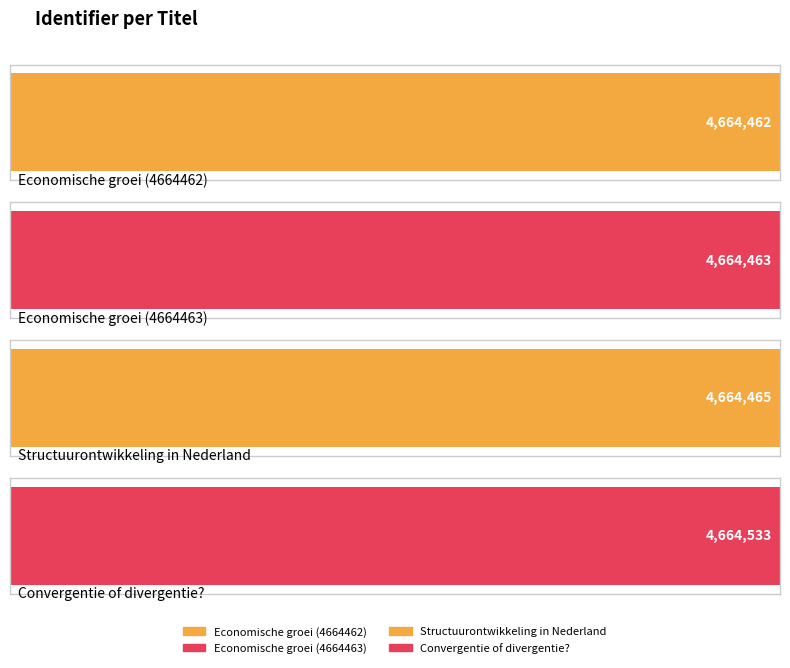

What is the change in value from Economische groei (4664463) to Convergentie of divergentie??

+70